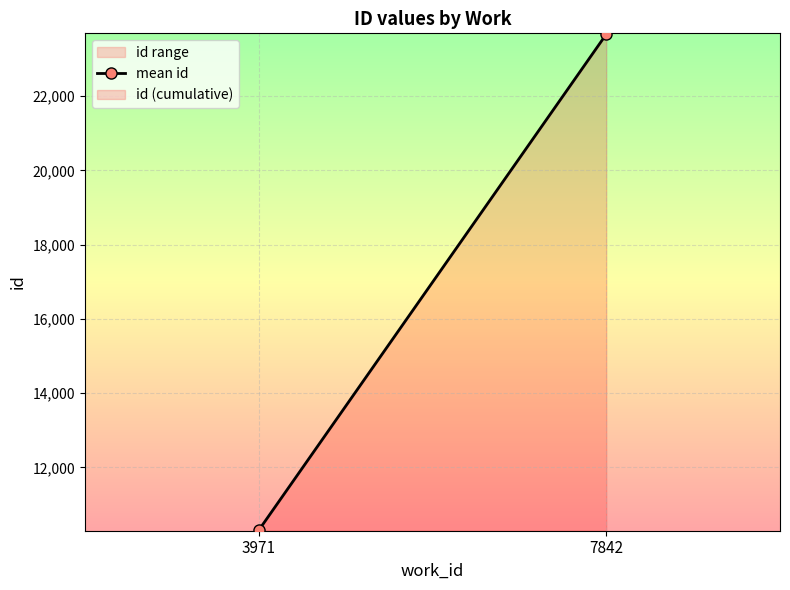

Rank the categories by value from lowest to highest.

3971, 7842